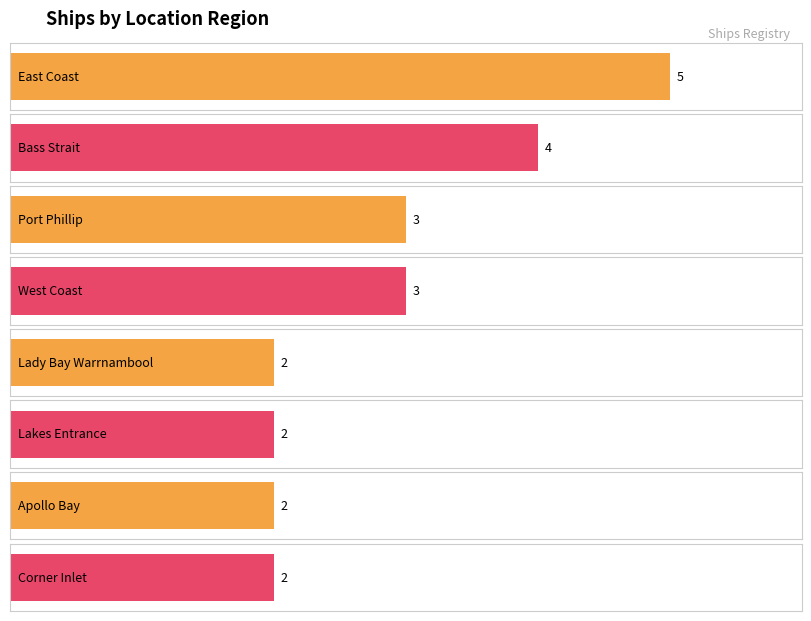

What is the label of the 2nd bar from the right?

Apollo Bay